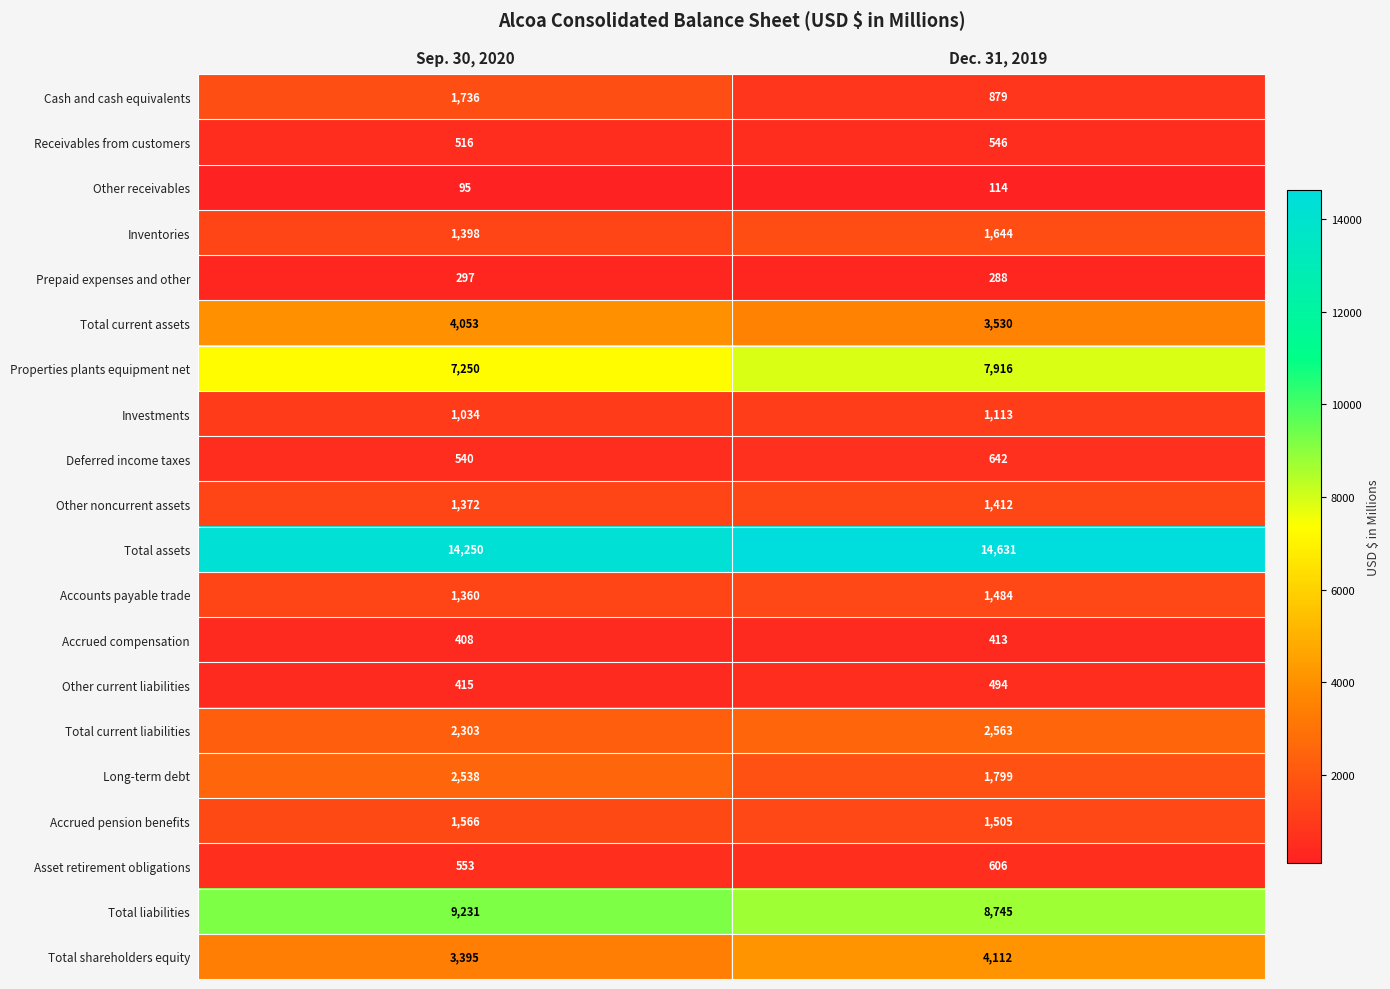

What value does the Total current liabilities series have at Sep. 30, 2020, to the nearest 10?

2300